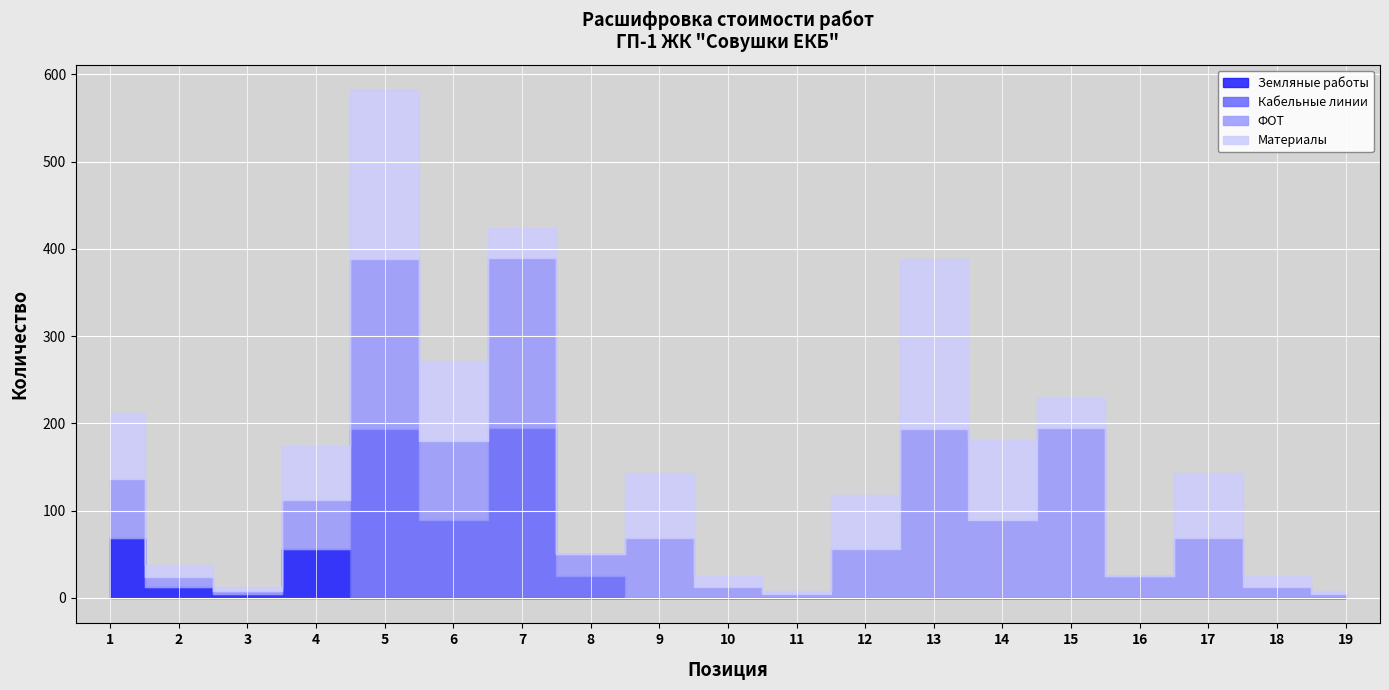

True or false: Кабельные линии has a value of 99.3 at 15.

False